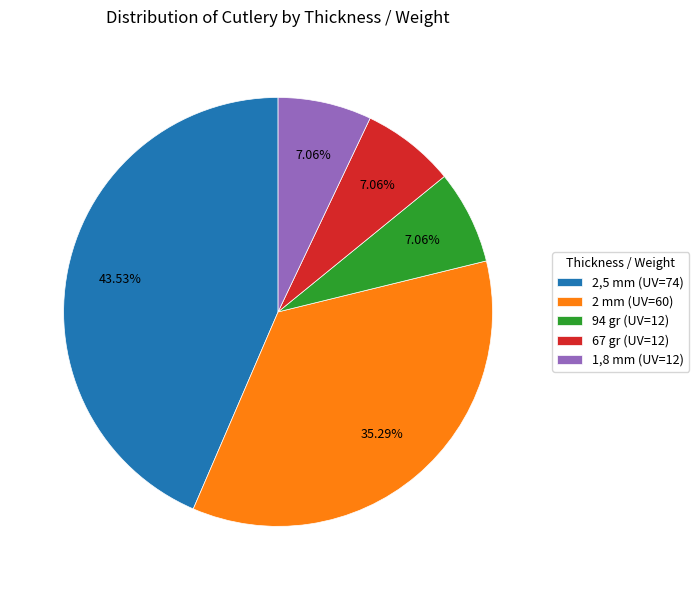

Combined, do 1,8 mm (UV=12) and 67 gr (UV=12) account for over 50%?

No